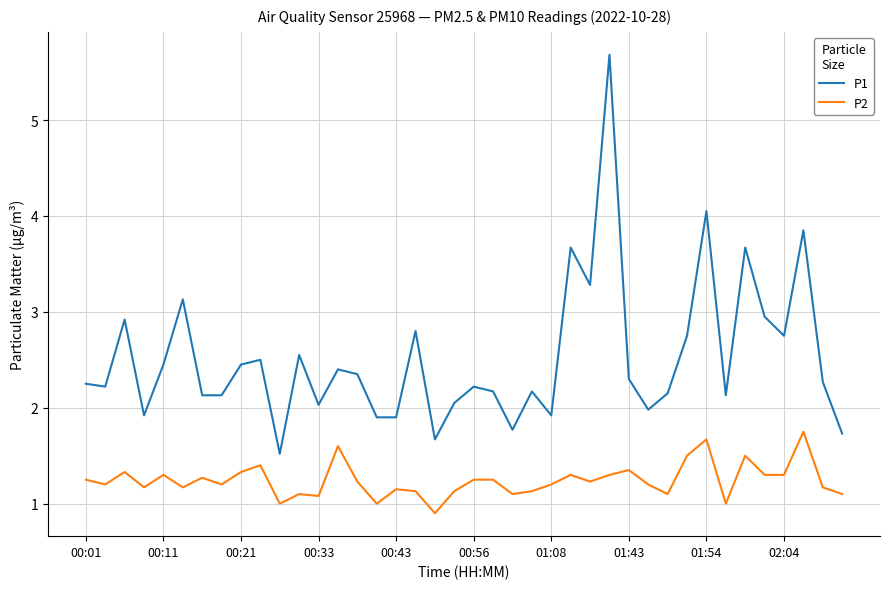

What is the sum of all P2 values?

49.6